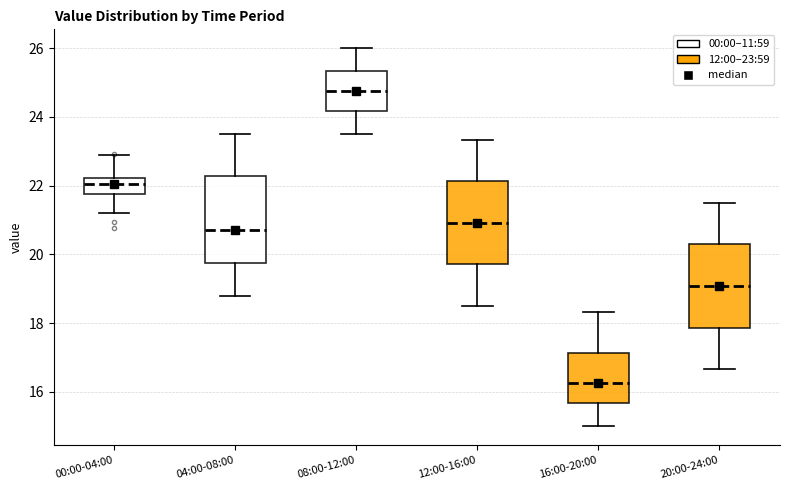

Reading left to right, read every box against the y-axis: the position of its median line, the range the box covers, and the ends of its whiskers. The values are not printed on the chart, so give them approximately, as read against the axis.

00:00-04:00: median 22.0, box 21.8 to 22.2, whiskers 21.2 to 23.0
04:00-08:00: median 20.8, box 19.8 to 22.2, whiskers 18.8 to 23.6
08:00-12:00: median 24.8, box 24.2 to 25.4, whiskers 23.6 to 26.0
12:00-16:00: median 21.0, box 19.8 to 22.2, whiskers 18.6 to 23.4
16:00-20:00: median 16.2, box 15.6 to 17.2, whiskers 15.0 to 18.4
20:00-24:00: median 19.0, box 17.8 to 20.2, whiskers 16.6 to 21.6